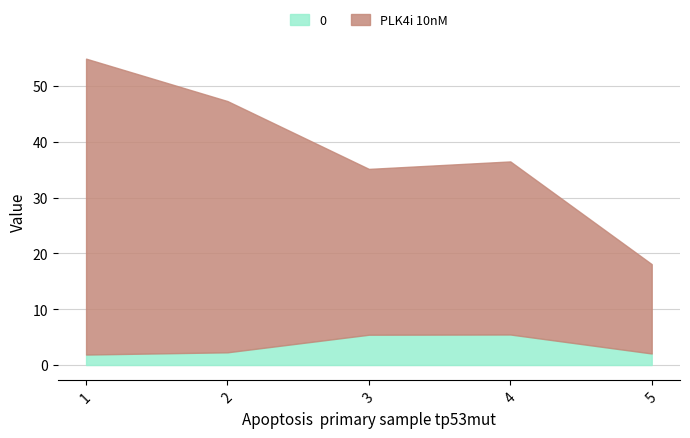

Where is 0 nearest to the value 3?

2